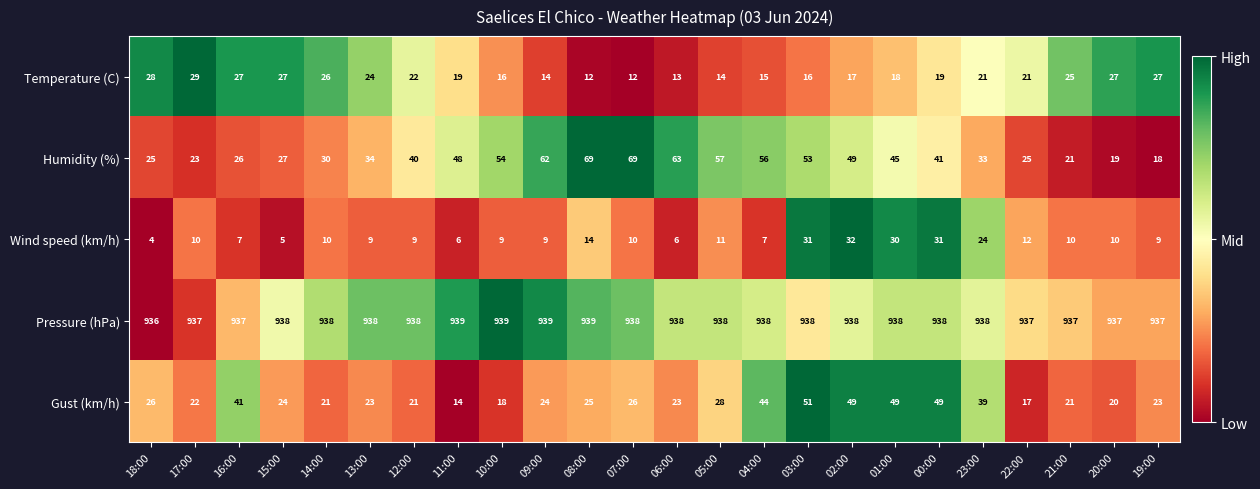

List the series in order of their peak value, highest first.

Pressure (hPa), Humidity (%), Gust (km/h), Wind speed (km/h), Temperature (C)